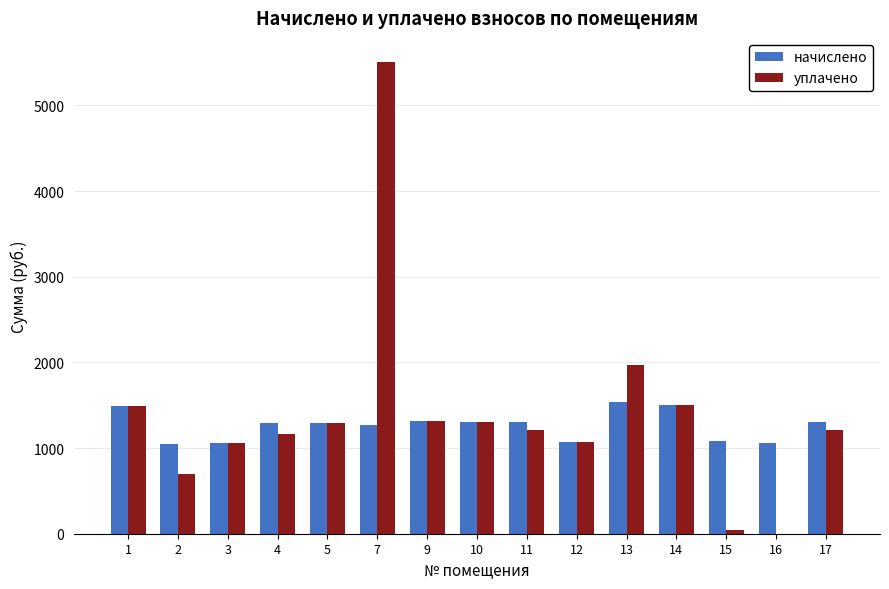

Which series has the largest total across all categories?

уплачено